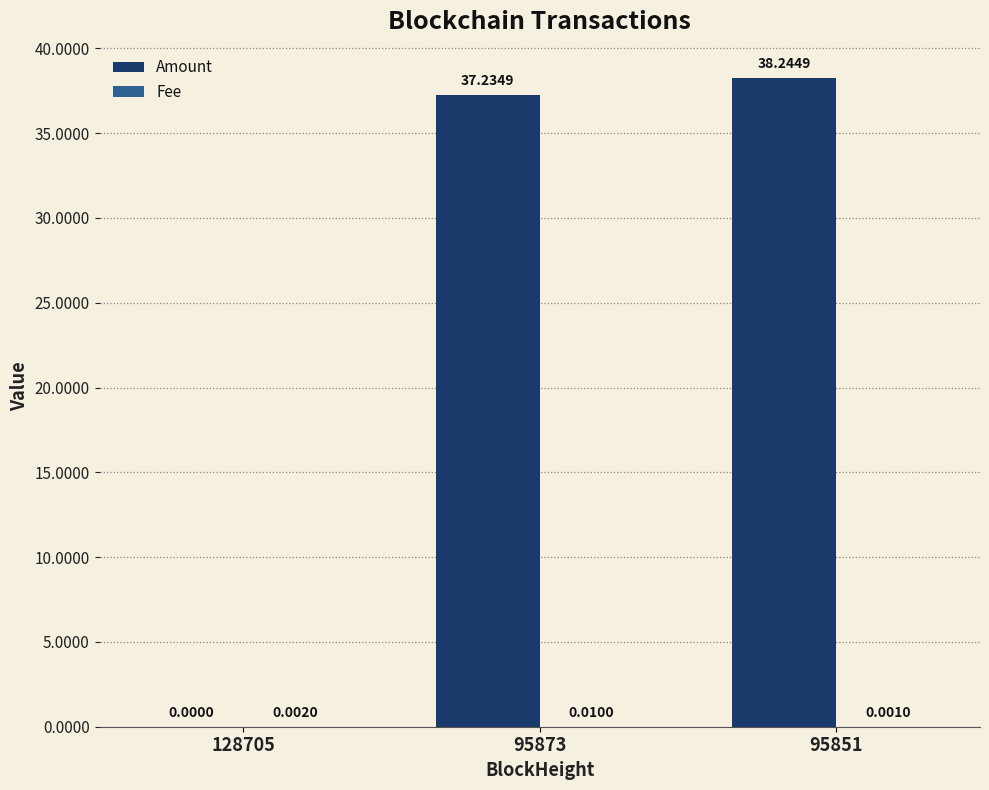

What is the total value across all series at 95851?

38.2